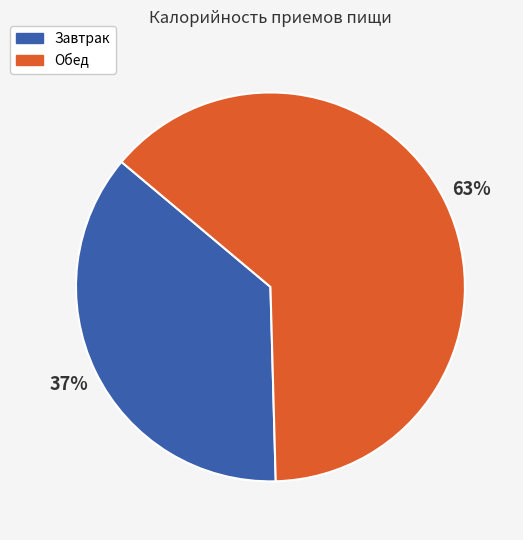

Rank the categories by value from highest to lowest.

Обед, Завтрак